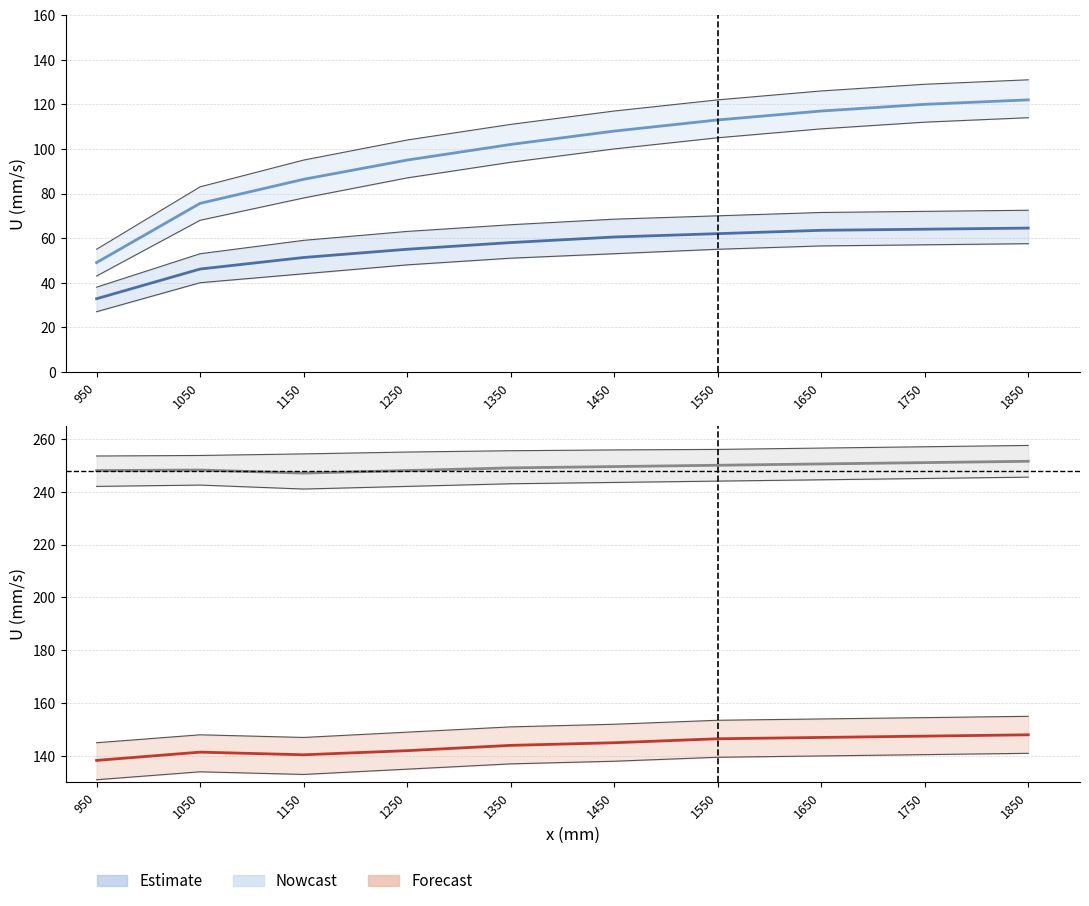

Reading left to right, what are all the values shown in this chart?

z=5mm: 32.8	46.1	51.3	55.0	58.0	60.5	62.0	63.5	64.0	64.5
z=30mm: 49.0	75.6	86.4	95.0	102.0	108.0	113.0	117.0	120.0	122.0
z=70mm: 138.3	141.4	140.4	142.0	144.0	145.0	146.5	147.0	147.5	148.0
z=310mm: 248.0	248.2	247.0	248.0	249.0	249.5	250.0	250.5	251.0	251.5